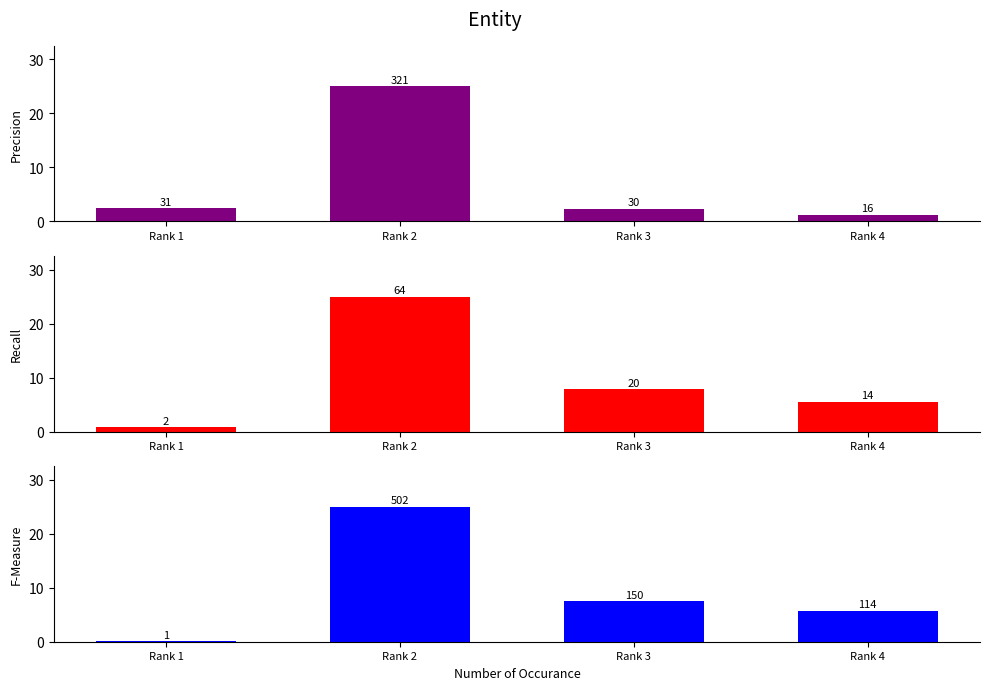

Count the number of categories in the chart.

4